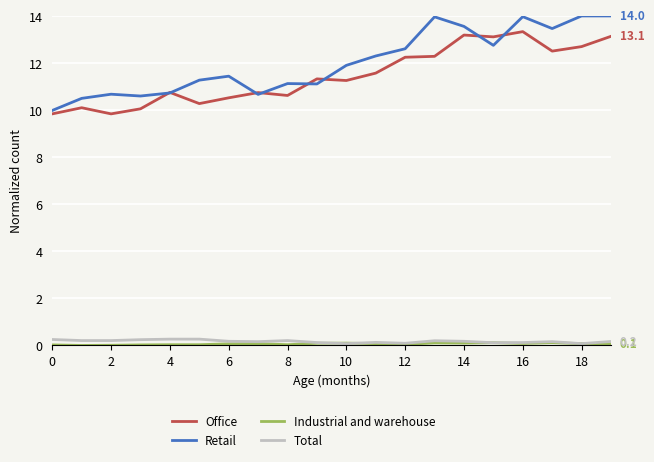

Does the chart display data point markers on the line(s)?

No